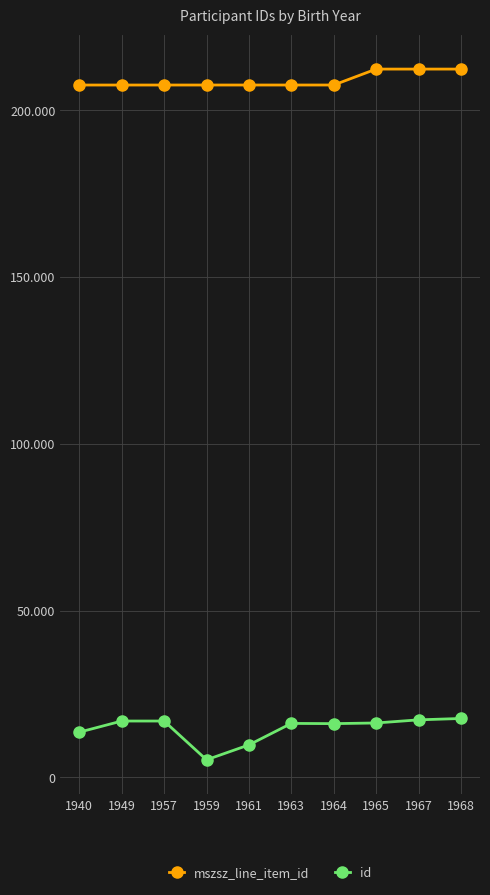

Between 1959 and 1967, which series saw the biggest shift?

id